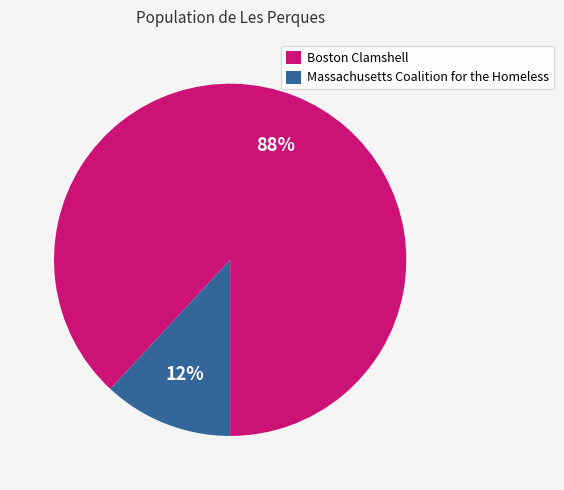

Is the sum of Boston Clamshell and Massachusetts Coalition for the Homeless greater than half?

Yes